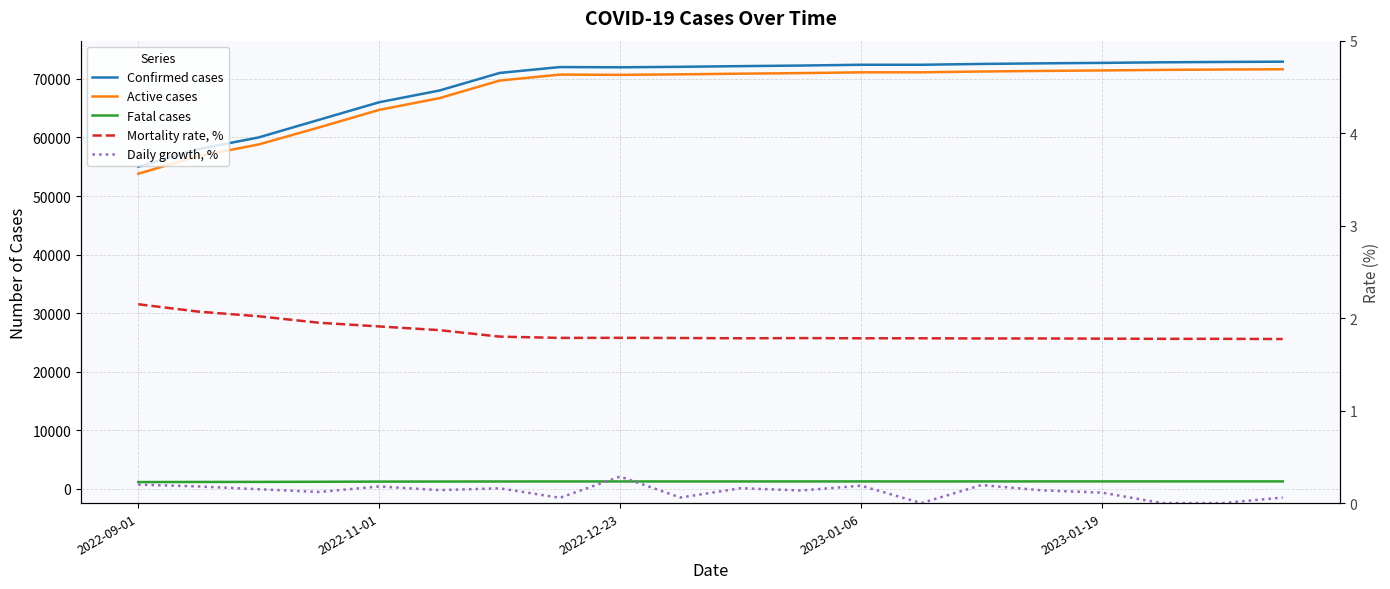

True or false: Daily growth, % has a value of 0.0 at 18.

True